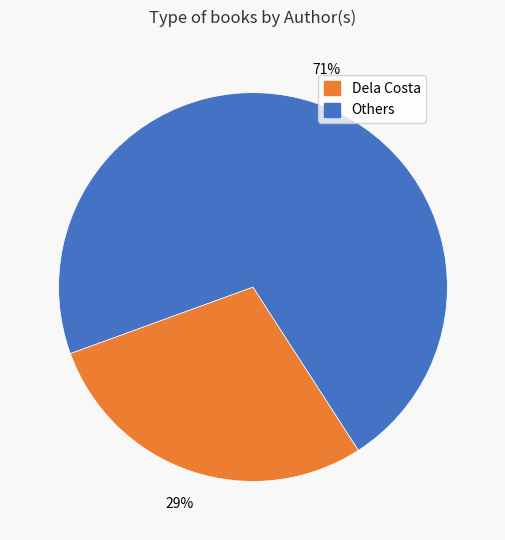

How many slices are in this pie chart?

2